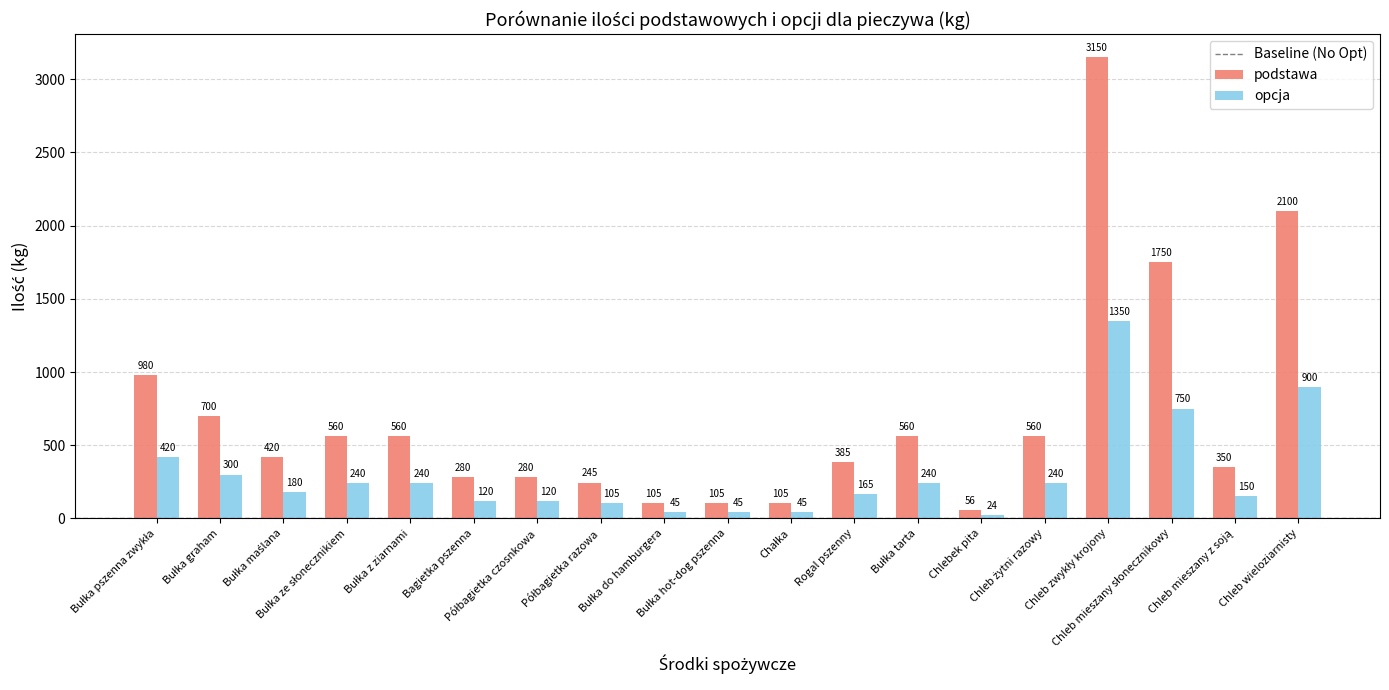

List the series in order of their peak value, lowest first.

opcja, podstawa